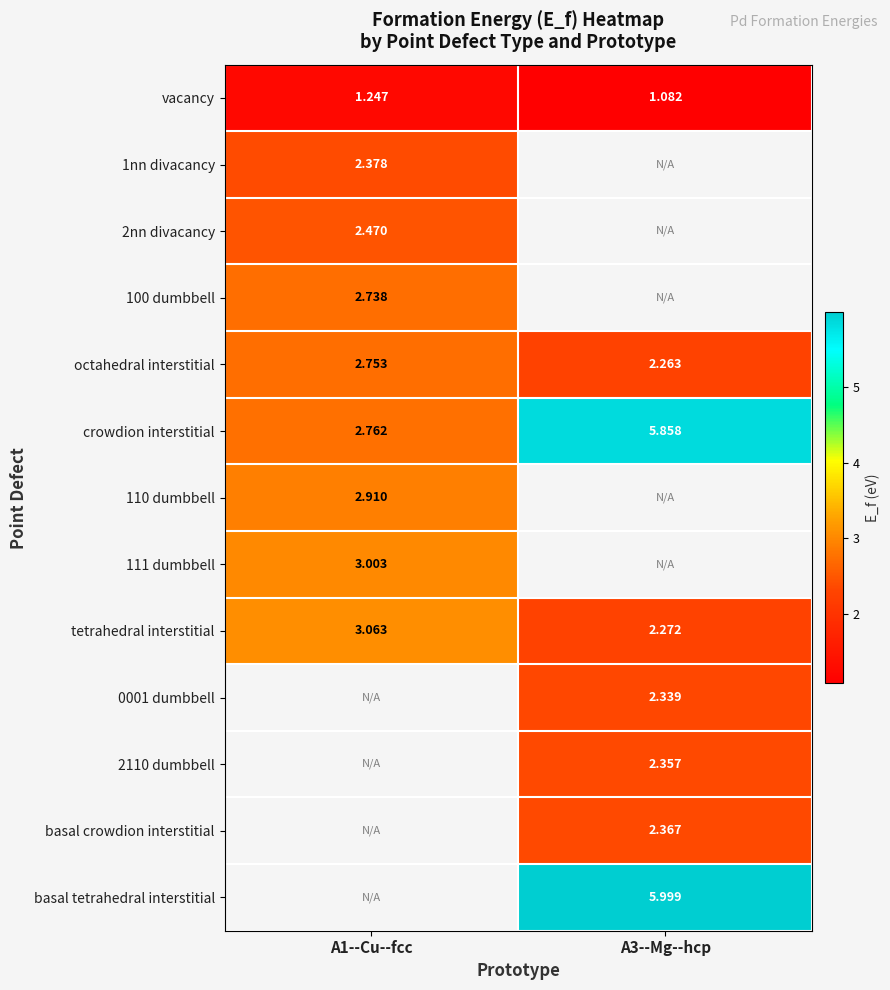

What is the maximum value shown in the chart?

6.0